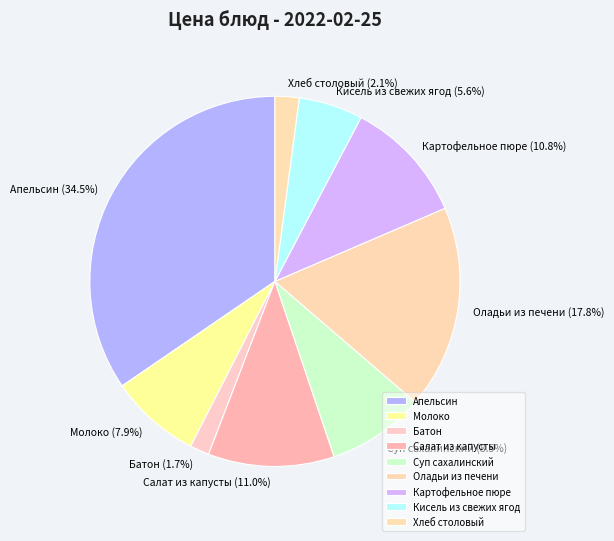

Does Кисель из свежих ягод account for over 50% of the chart?

No